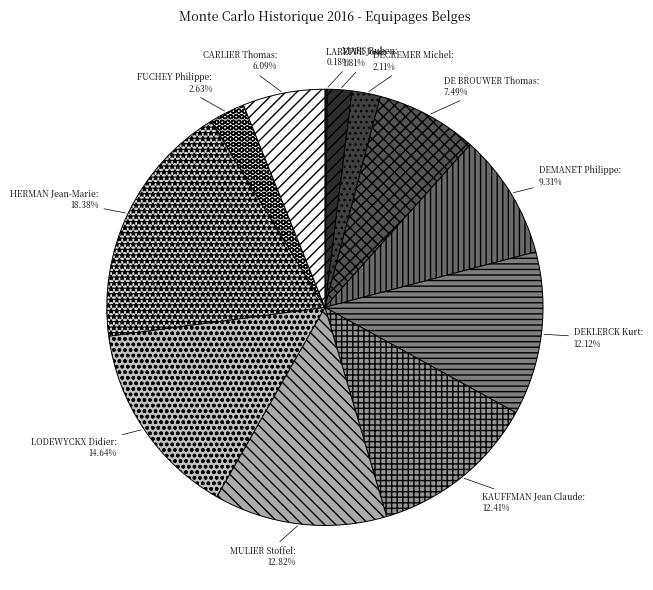

Which slice is the largest?

HERMAN Jean-Marie (AUSTIN TAXI)